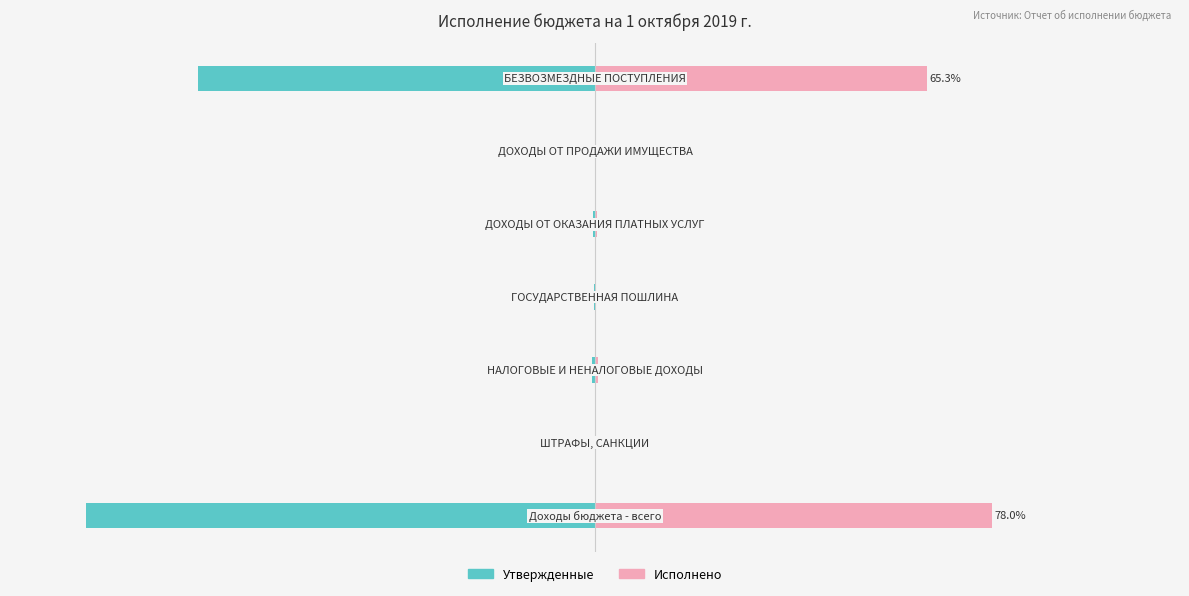

What is the highest value of the Исполнено series?

78.0